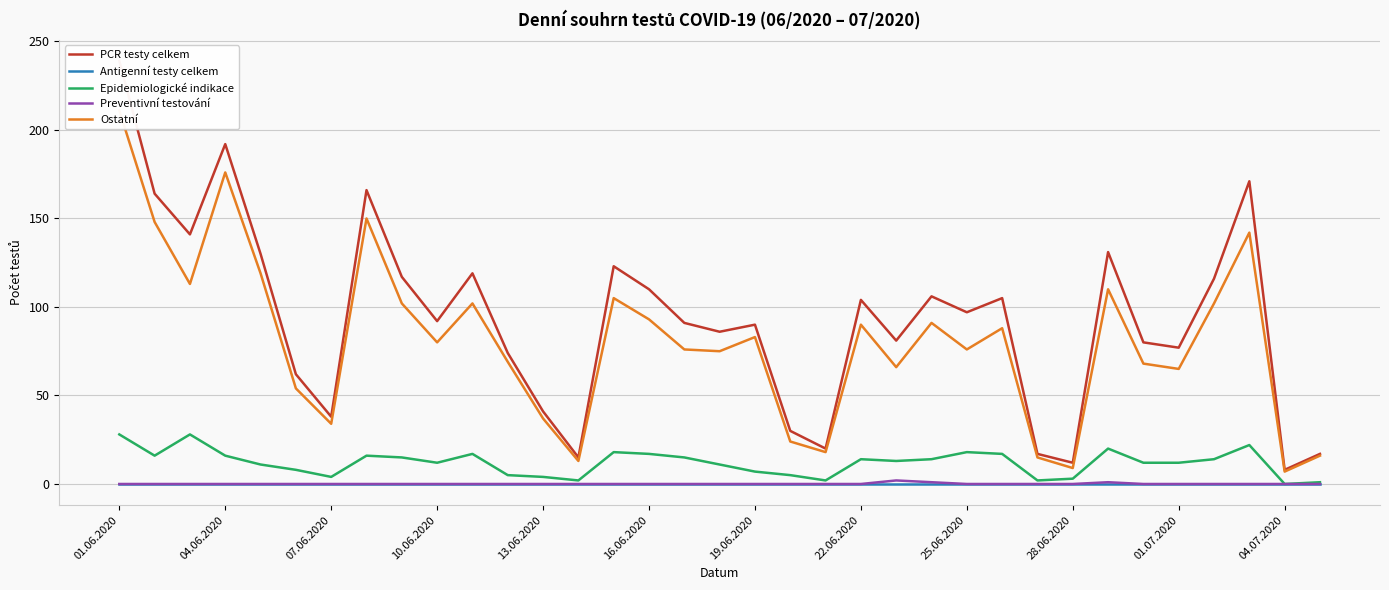

What is the maximum value for Epidemiologické indikace?

28